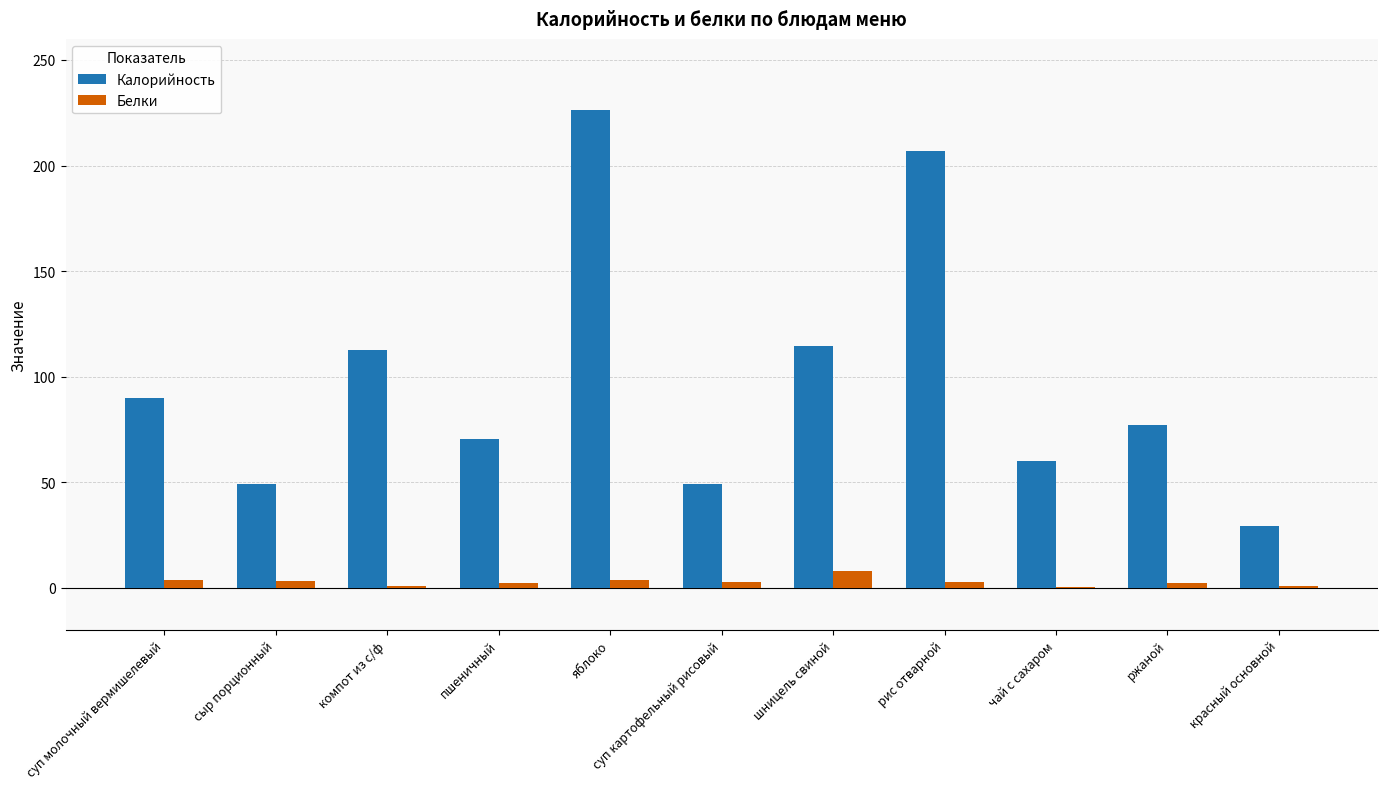

What is the sum of all Белки values?

29.6